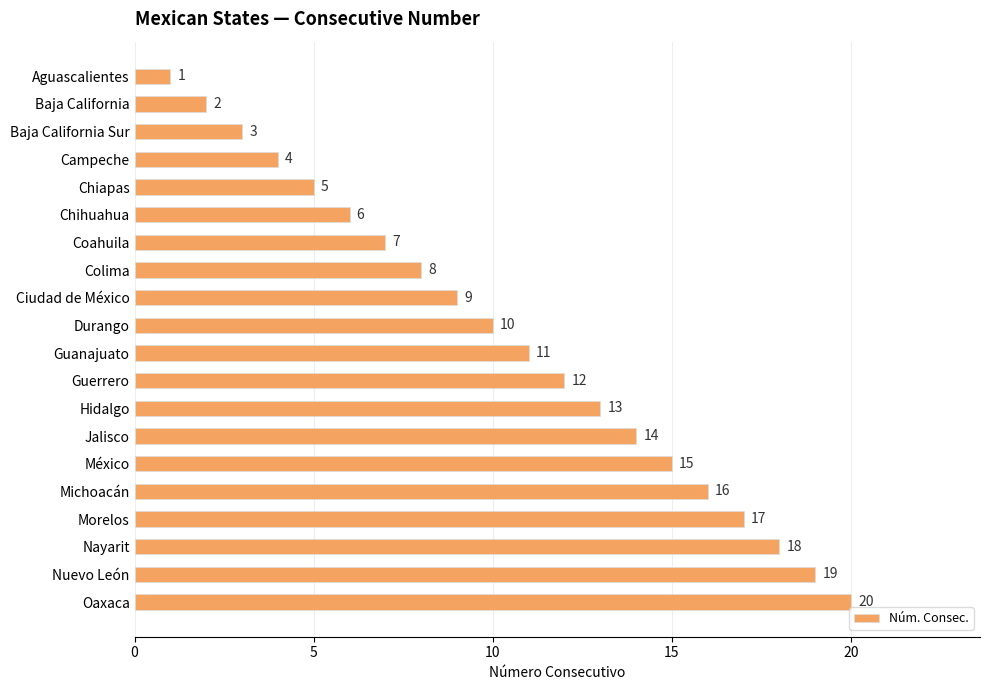

What is the value of the 16th bar from the top?

16